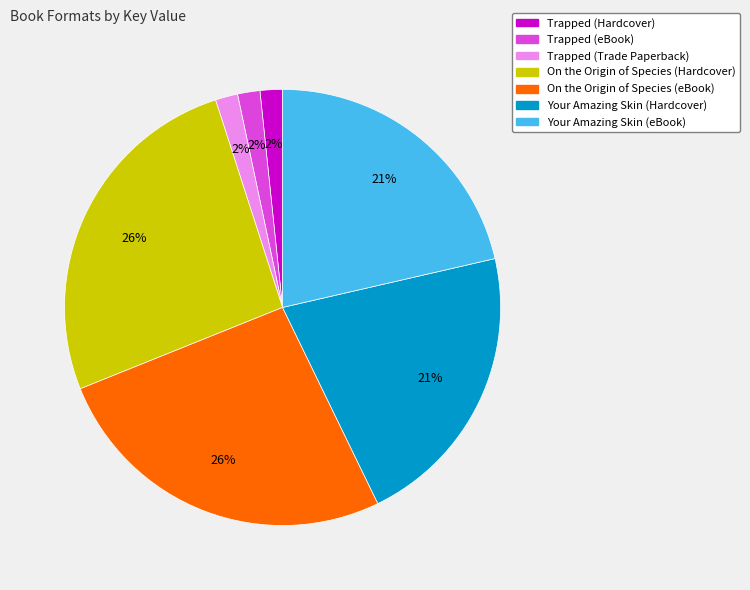

How many segments does this pie chart have?

7